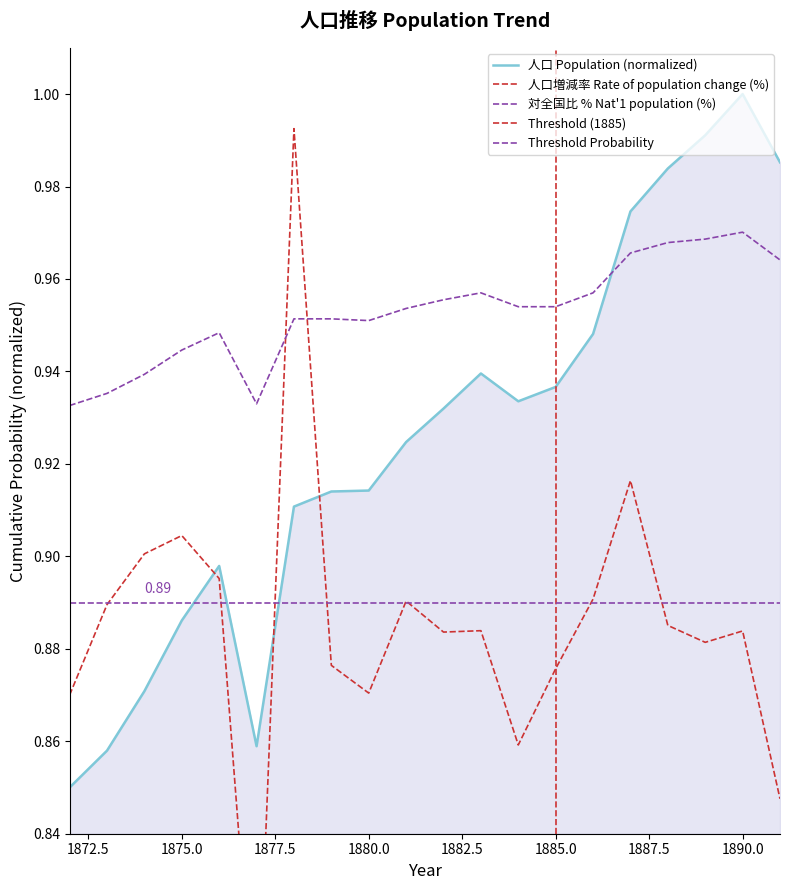

Reading left to right, what are all the values shown in this chart?

人口 Population: 0.8	0.9	0.9	0.9	0.9	0.9	0.9	0.9	0.9	0.9	0.9	0.9	0.9	0.9	0.9	1.0	1.0	1.0	1.0	1.0
人口増減率 Rate of population change (%): 0.9	0.9	0.9	0.9	0.9	0.8	1.0	0.9	0.9	0.9	0.9	0.9	0.9	0.9	0.9	0.9	0.9	0.9	0.9	0.8
対全国比 % Nat'1 population (%): 0.9	0.9	0.9	0.9	0.9	0.9	1.0	1.0	1.0	1.0	1.0	1.0	1.0	1.0	1.0	1.0	1.0	1.0	1.0	1.0